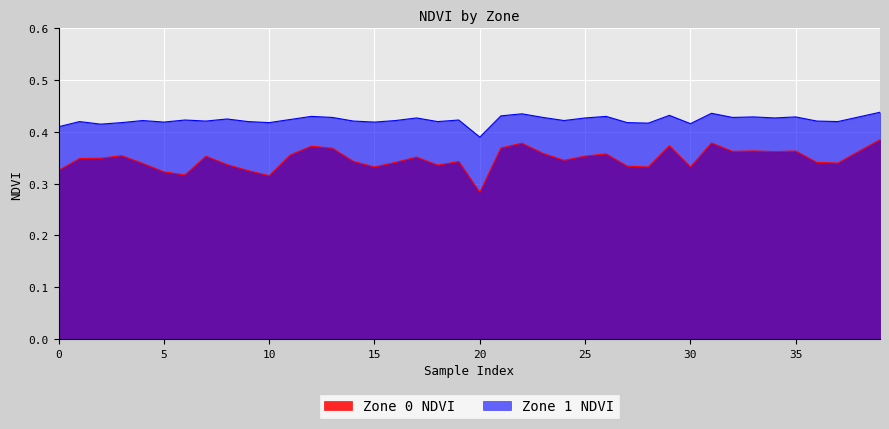

Reading left to right, list all the values displayed in this chart.

Zone 0 NDVI: 0=0.3	1=0.3	2=0.3	3=0.4	4=0.3	5=0.3	6=0.3	7=0.4	8=0.3	9=0.3	10=0.3	11=0.4	12=0.4	13=0.4	14=0.3	15=0.3	16=0.3	17=0.4	18=0.3	19=0.3	20=0.3	21=0.4	22=0.4	23=0.4	24=0.3	25=0.4	26=0.4	27=0.3	28=0.3	29=0.4	30=0.3	31=0.4	32=0.4	33=0.4	34=0.4	35=0.4	36=0.3	37=0.3	38=0.4	39=0.4
Zone 1 NDVI: 0=0.4	1=0.4	2=0.4	3=0.4	4=0.4	5=0.4	6=0.4	7=0.4	8=0.4	9=0.4	10=0.4	11=0.4	12=0.4	13=0.4	14=0.4	15=0.4	16=0.4	17=0.4	18=0.4	19=0.4	20=0.4	21=0.4	22=0.4	23=0.4	24=0.4	25=0.4	26=0.4	27=0.4	28=0.4	29=0.4	30=0.4	31=0.4	32=0.4	33=0.4	34=0.4	35=0.4	36=0.4	37=0.4	38=0.4	39=0.4